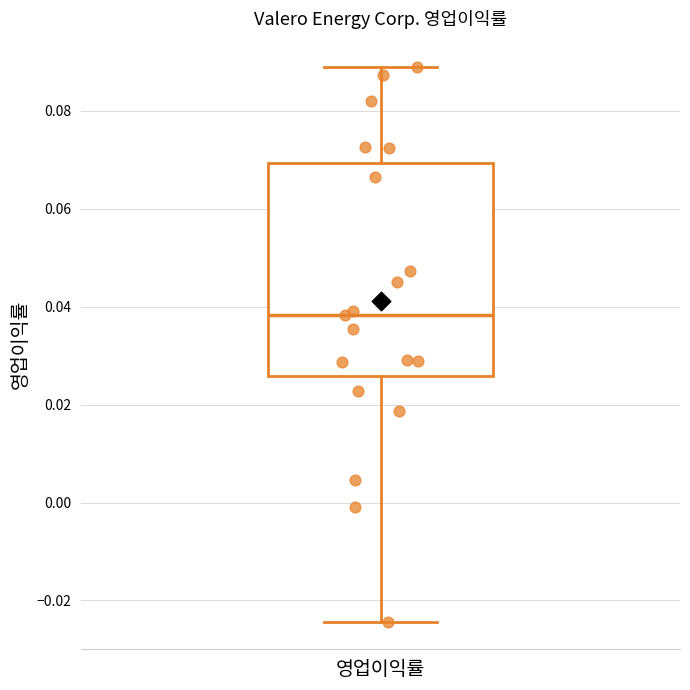

Where does the lower whisker of the box for 영업이익률 end on the y-axis? The values are not printed on the chart, so give them approximately, as read against the axis.

-0.024